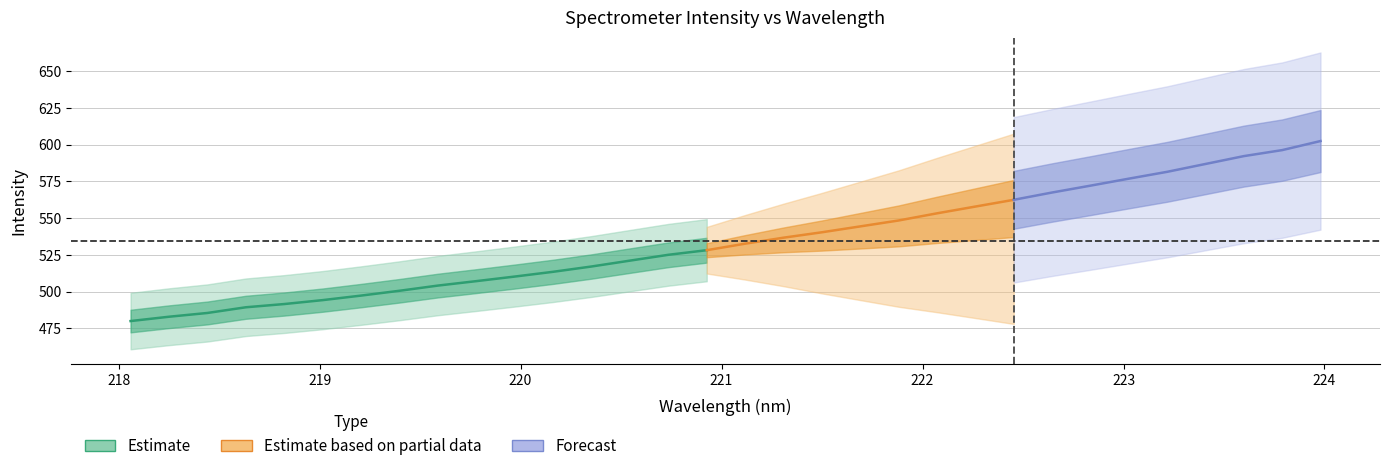

Between 19 and 10, which is larger?

19